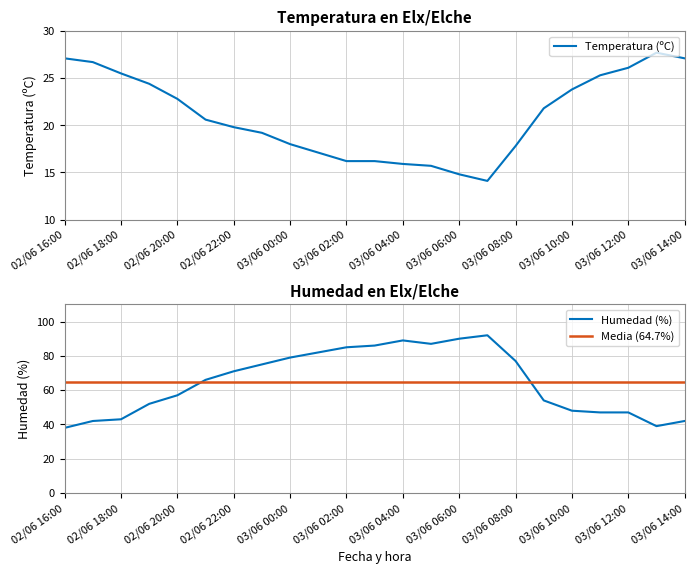

How many series are shown in this chart?

3